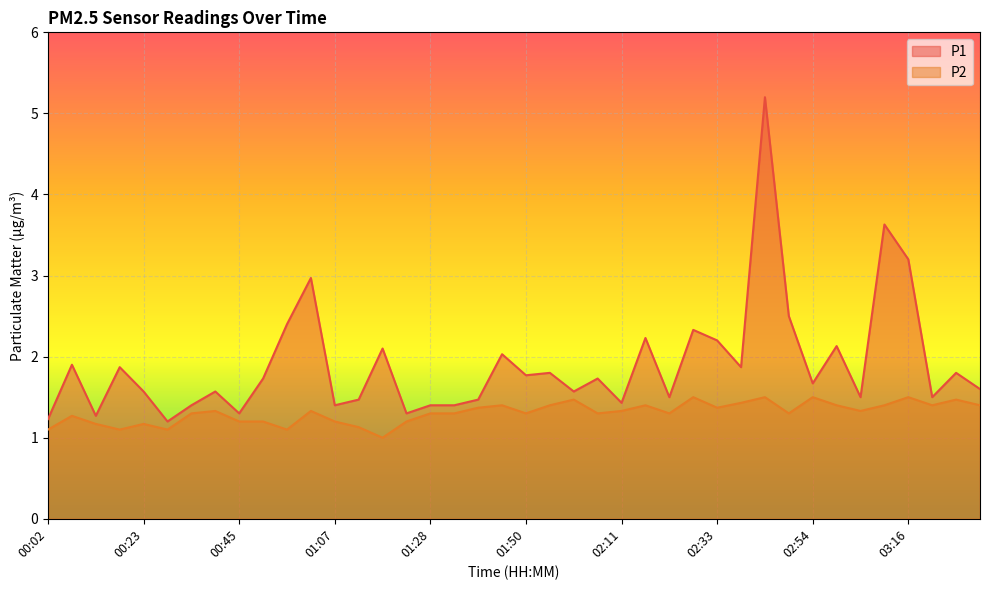

What is the difference between the maximum and minimum values in the P1 series?

4.0